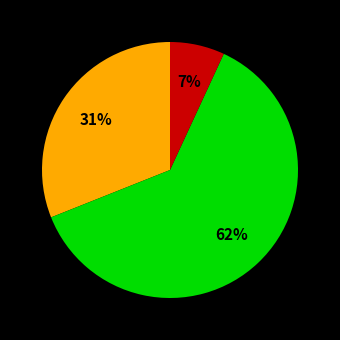

Does any single category account for the majority?

Yes